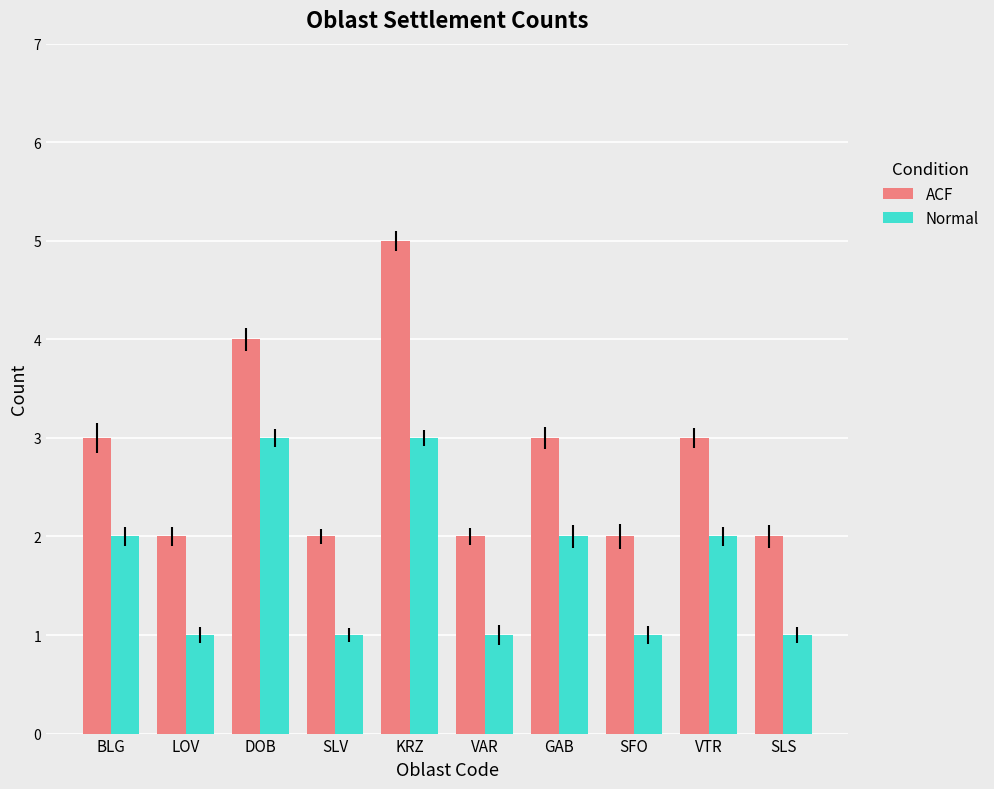

Rank the series by their average value, from lowest to highest.

Normal, ACF